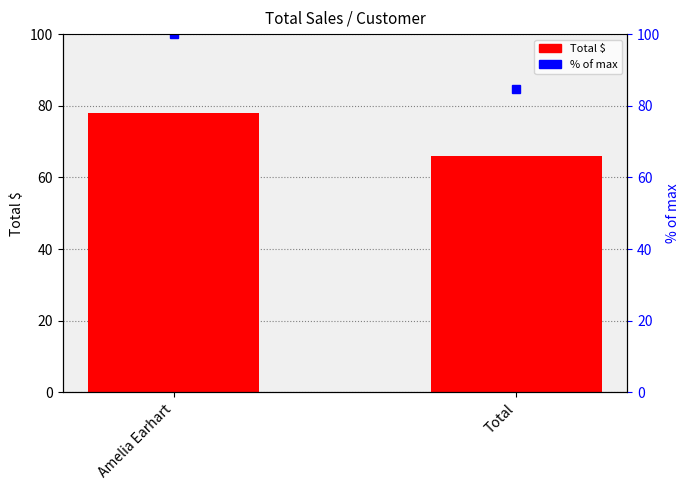

What is the greatest value displayed?

78